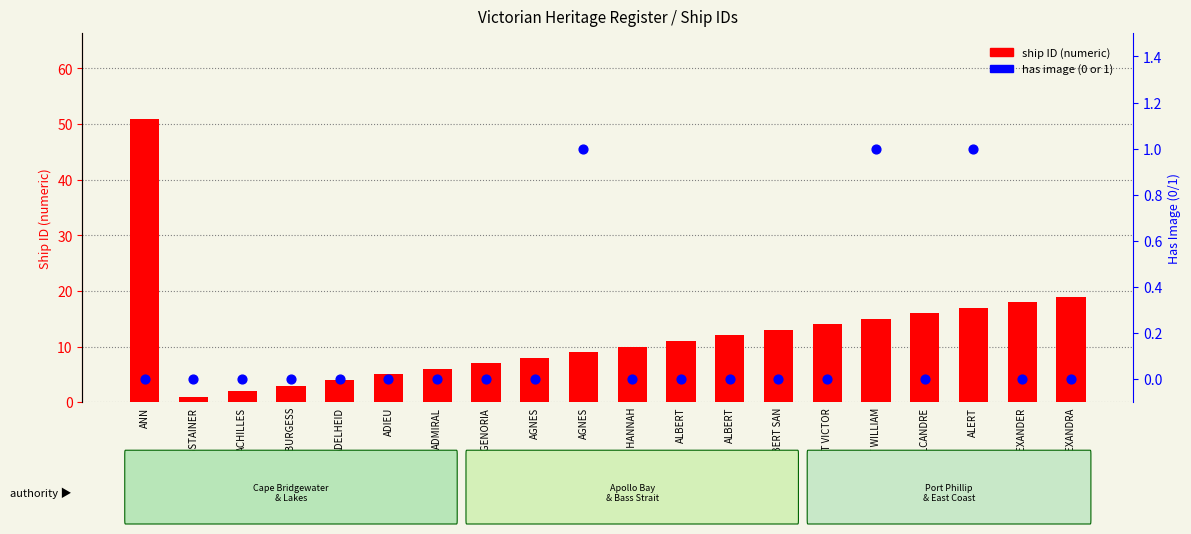

At which category is the sum across all series the highest?

ANN